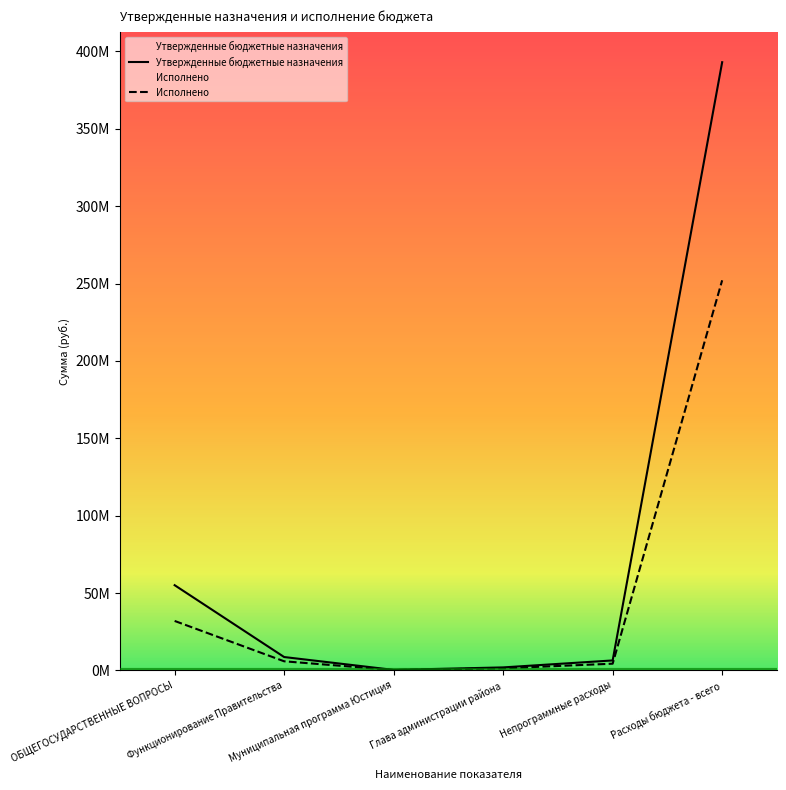

How many interior local valleys does the Исполнено series have?

1